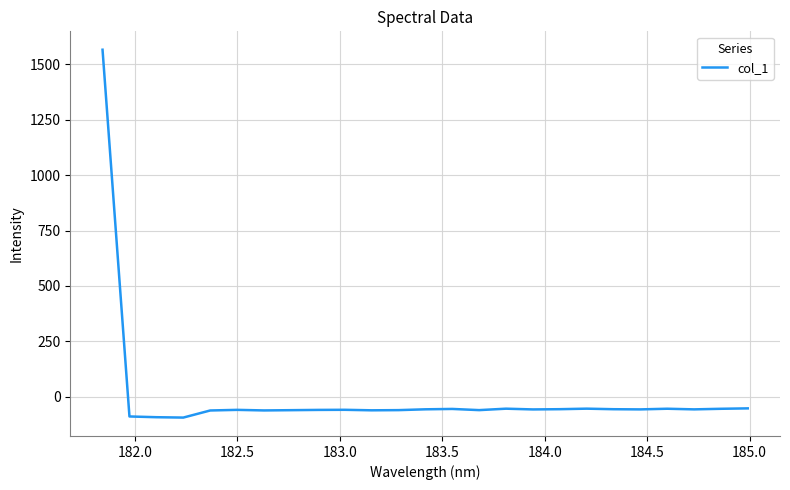

What is the sum of all values?

90.4